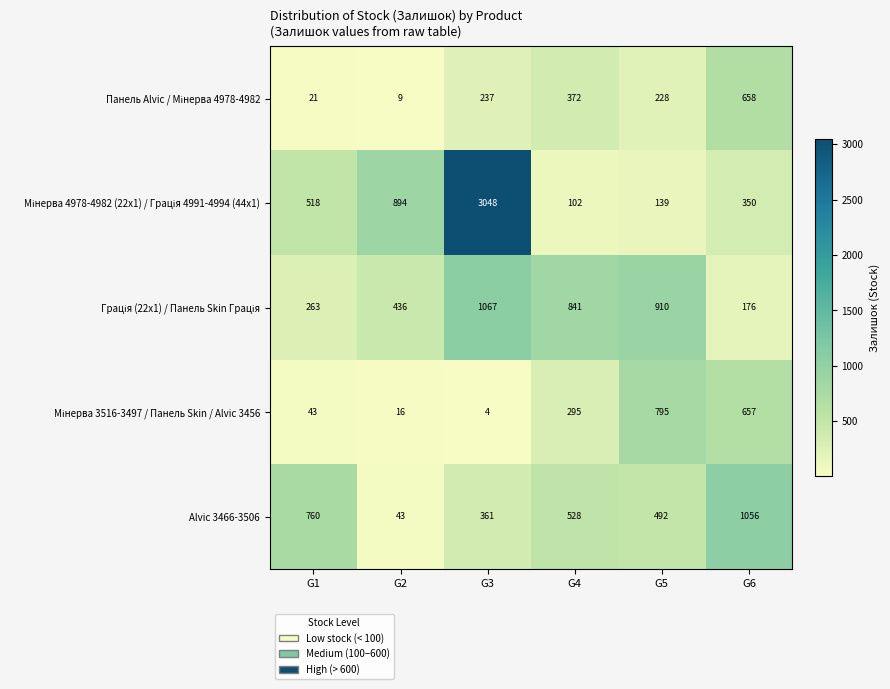

The Alvic 3466-3506 series shows 528 at G4. True or false?

True